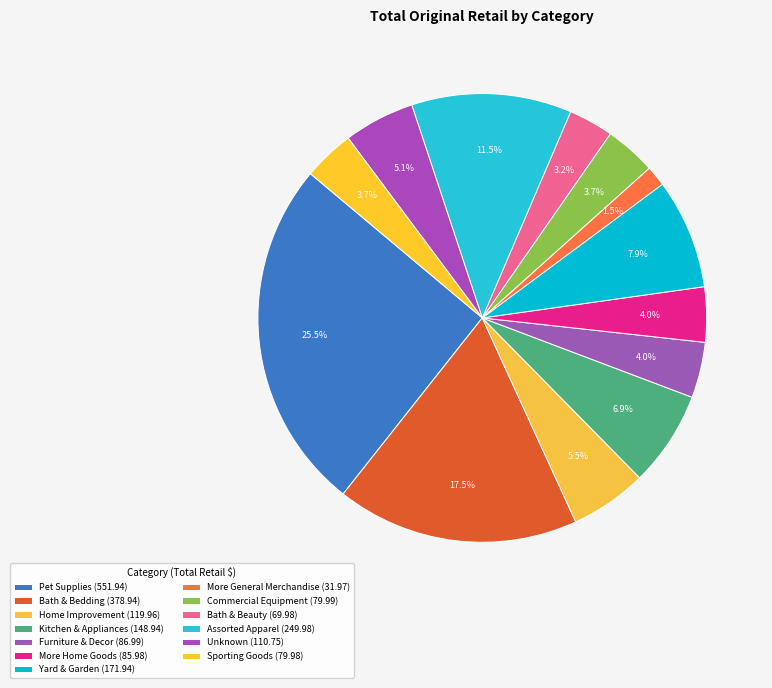

How many slices are in this pie chart?

13